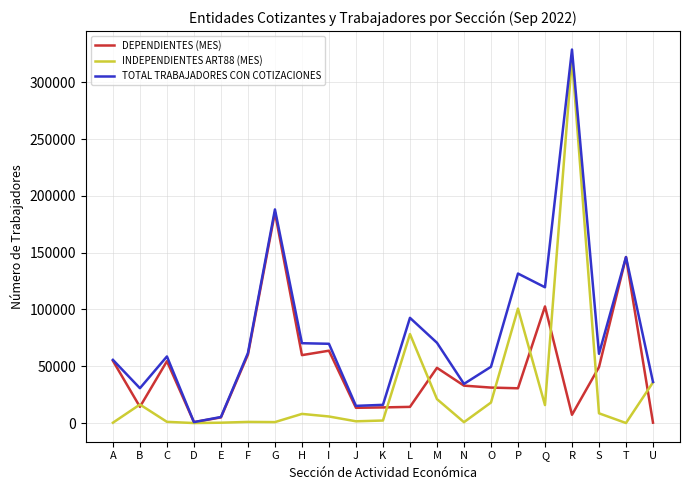

What is the greatest value displayed?

328874